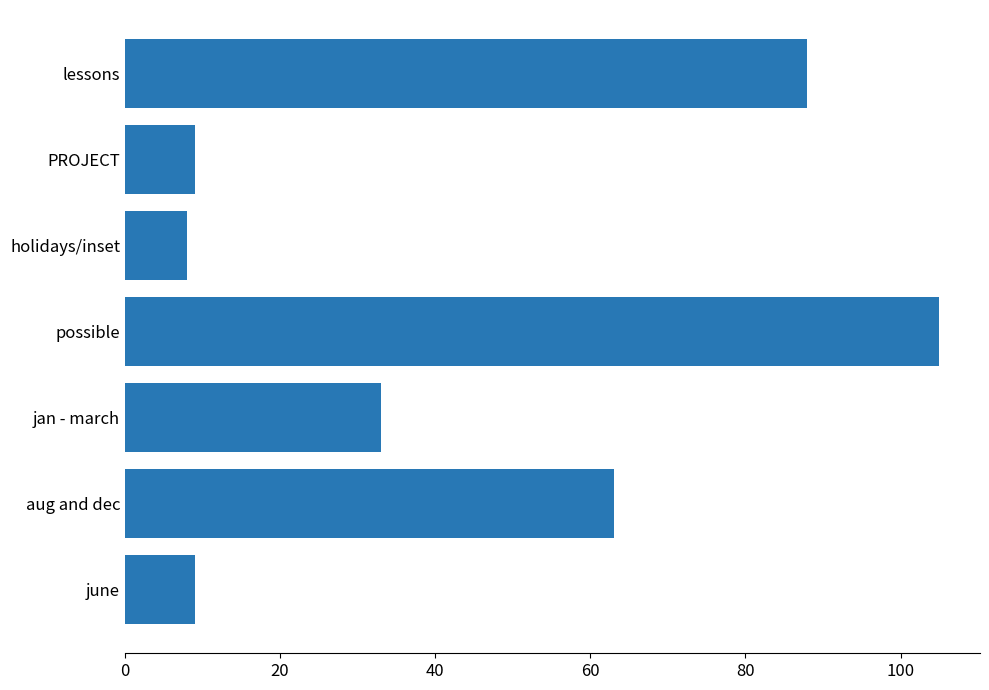

At which label is the value closest to 56?

aug and dec